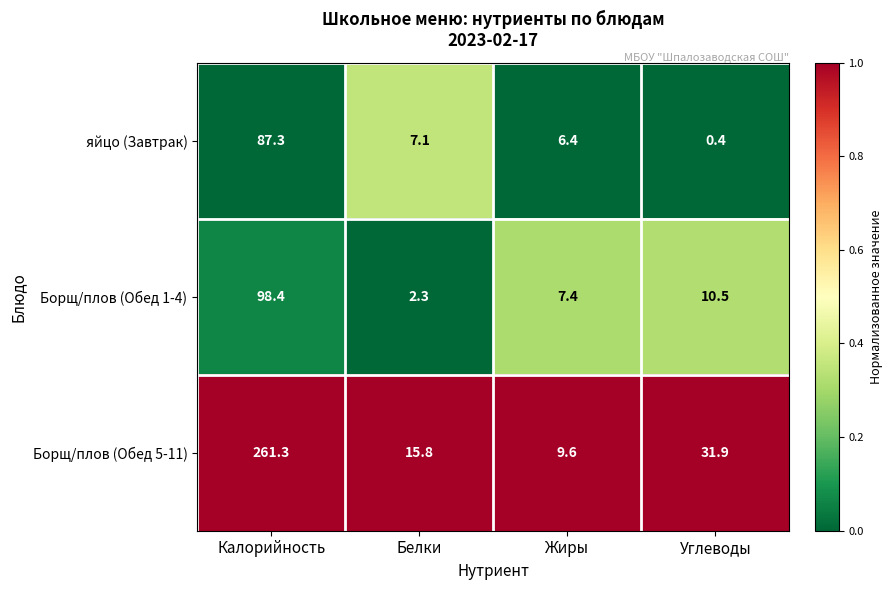

Which category has the highest value across all series?

Калорийность